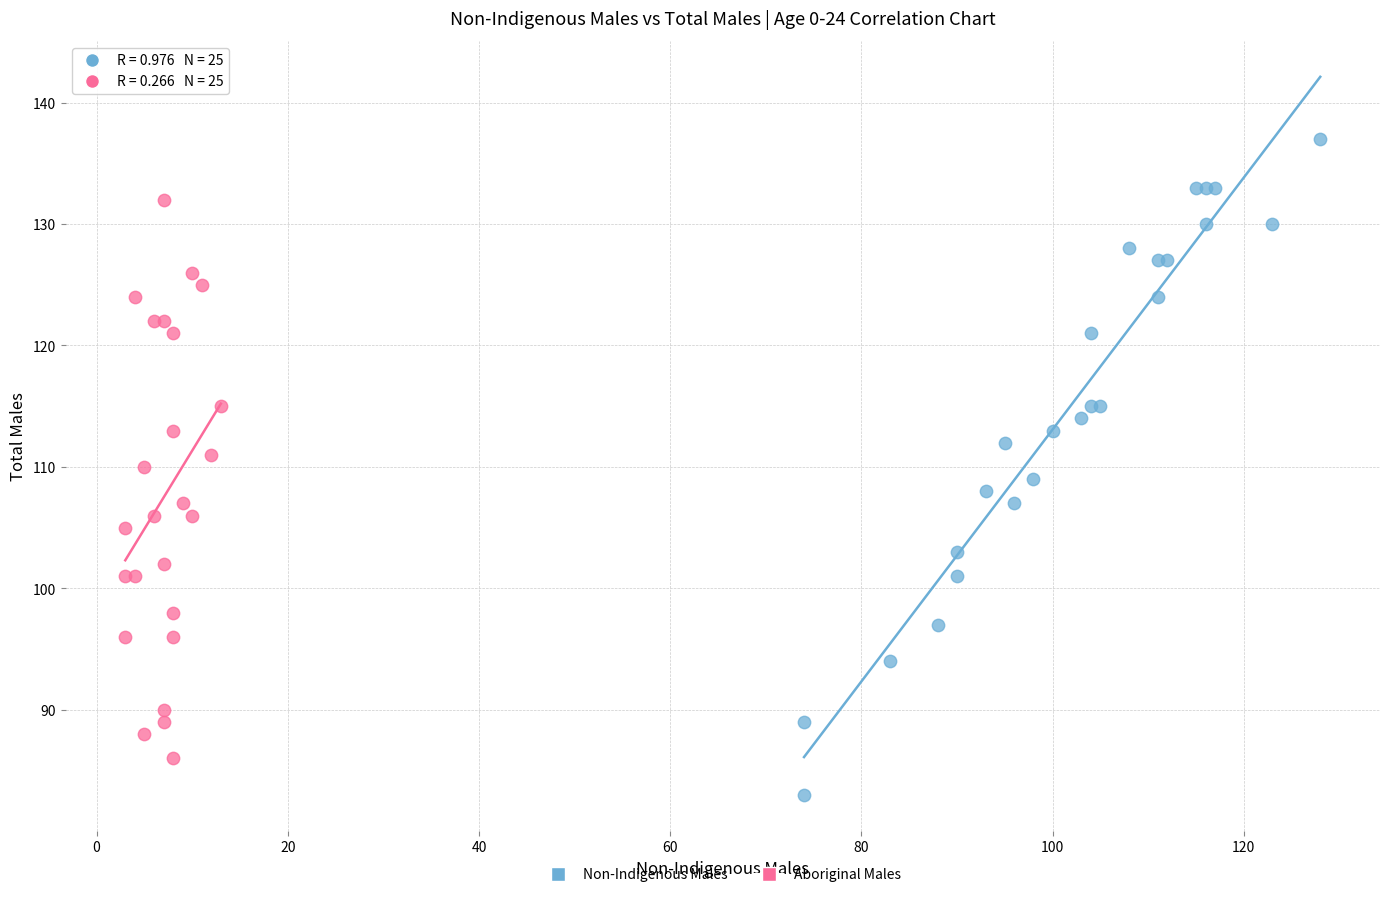

Which series reaches the minimum Y coordinate?

Non-Indigenous Males